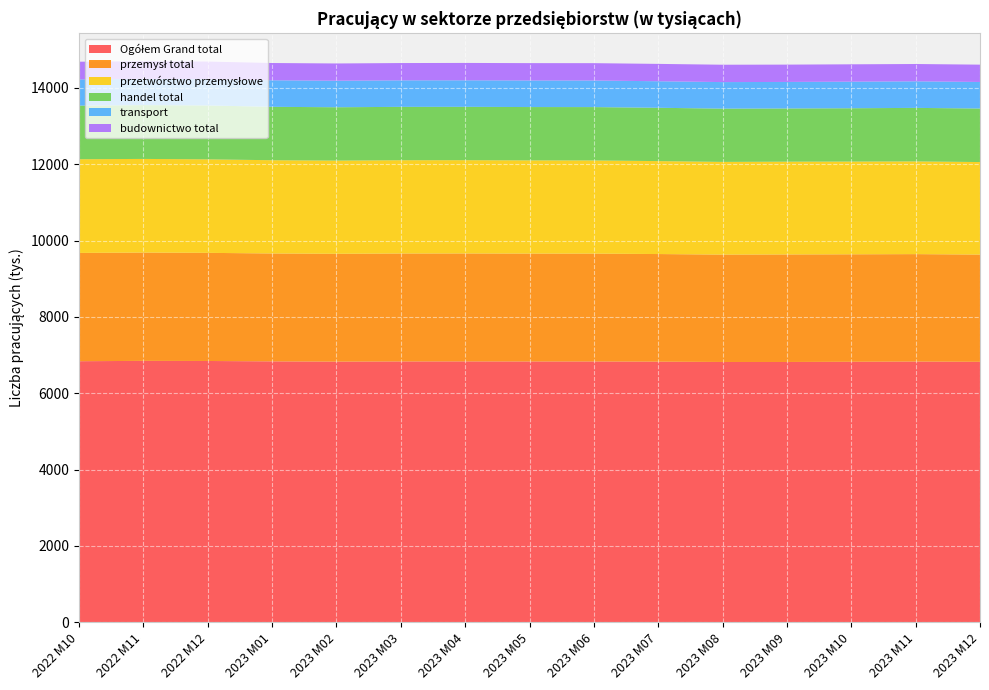

Reading left to right, what are all the values shown in this chart?

Ogółem Grand total: 6840	6849	6846	6836	6829	6834	6835	6833	6833	6828	6820	6820	6825	6831	6824
przemysł total: 2837	2837	2833	2827	2825	2828	2828	2827	2826	2820	2813	2817	2816	2815	2810
przetwórstwo przemysłowe: 2455	2454	2450	2443	2442	2444	2444	2442	2441	2435	2429	2431	2430	2429	2424
handel total: 1405	1410	1412	1399	1398	1398	1398	1397	1398	1397	1396	1394	1397	1402	1403
transport: 686	687	688	696	695	695	695	697	697	695	695	695	696	696	695
budownictwo total: 464	463	462	452	452	453	455	454	454	455	455	454	455	454	454